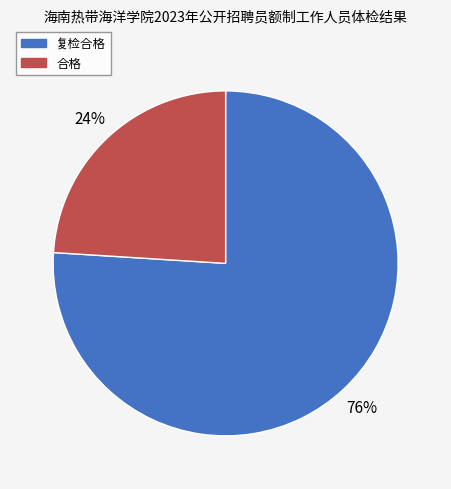

What percentage is the 合格 slice, to the nearest percent?

24%